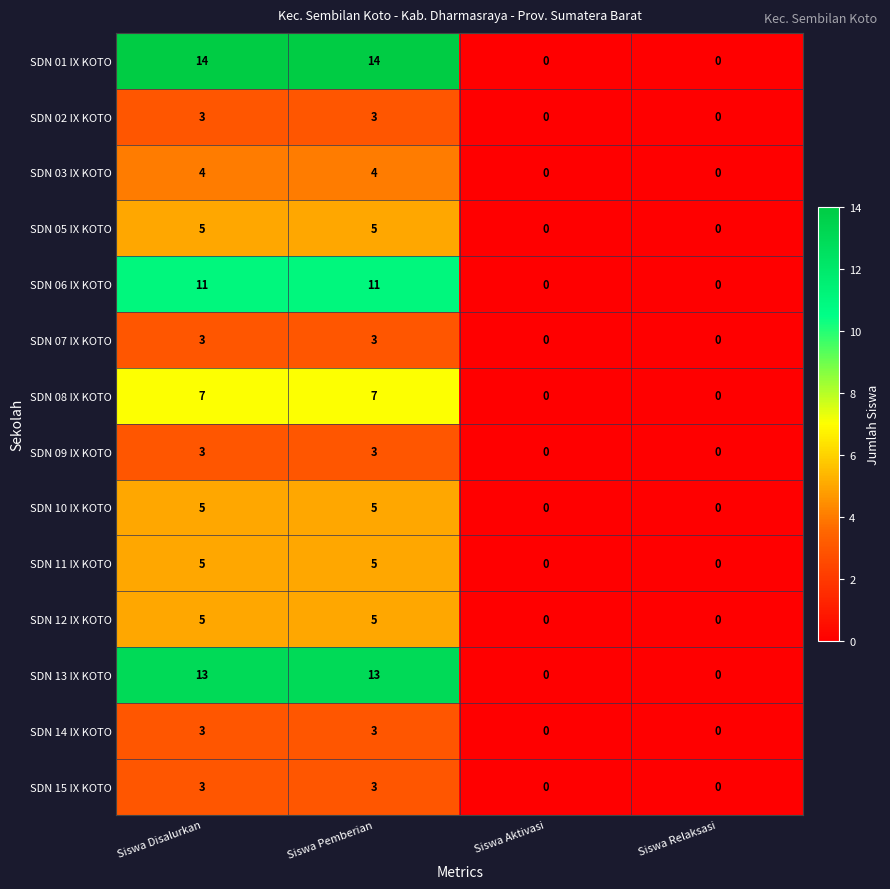

What is the greatest value displayed?

14